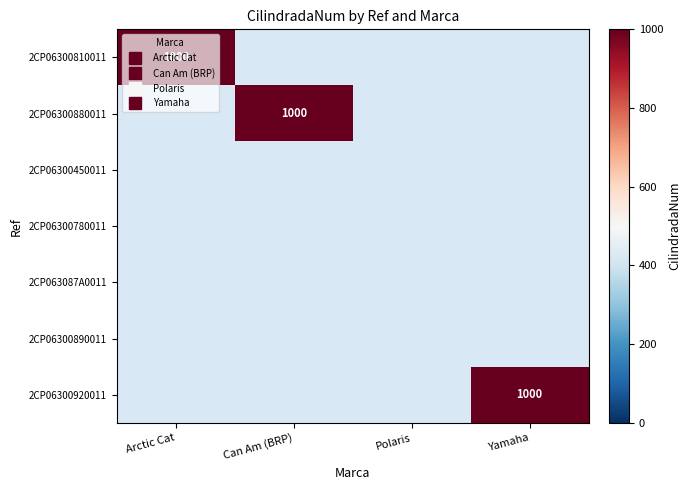

What is the difference between the maximum and second lowest values in the Can Am (BRP) series?

1000